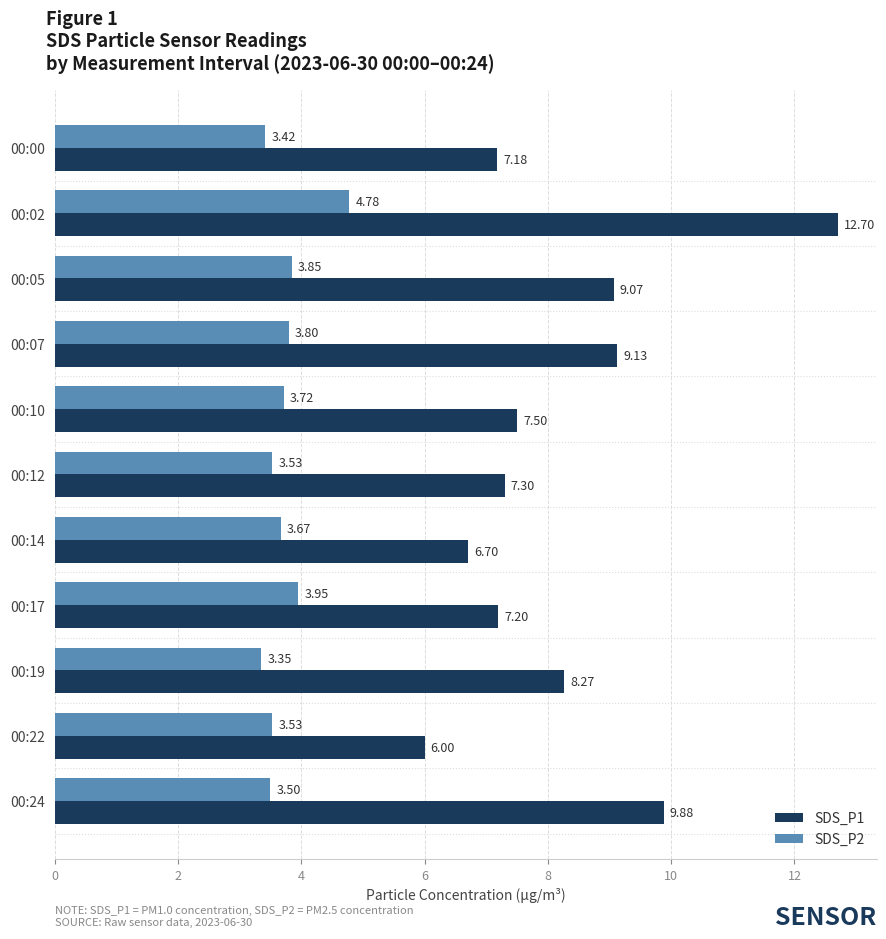

Which series has the widest spread of values?

SDS_P1